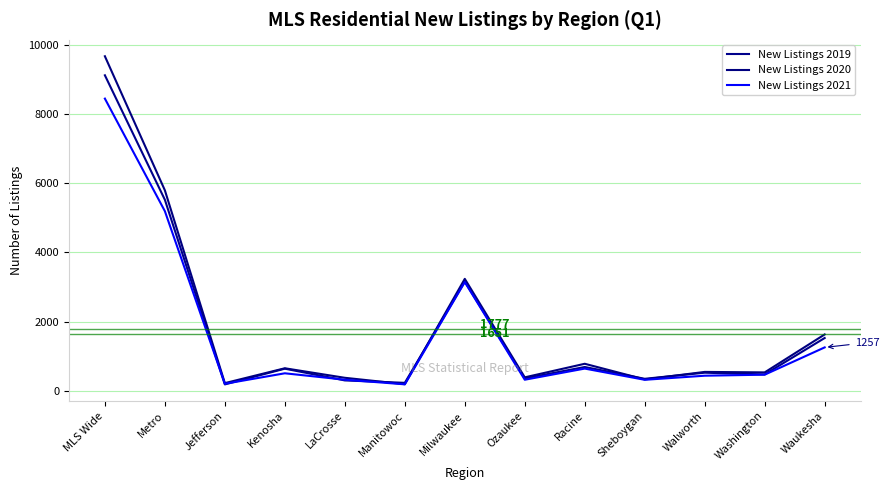

What is the maximum value for New Listings 2020?

9668